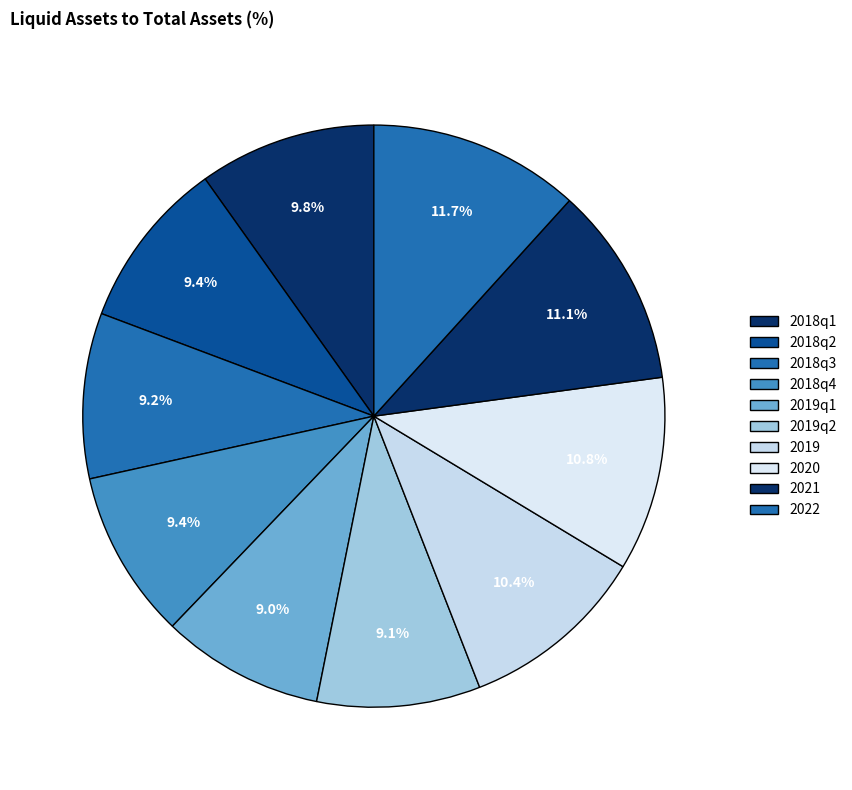

Combined, what portion of the pie is 2019q1 and 2018q4?

18.4%